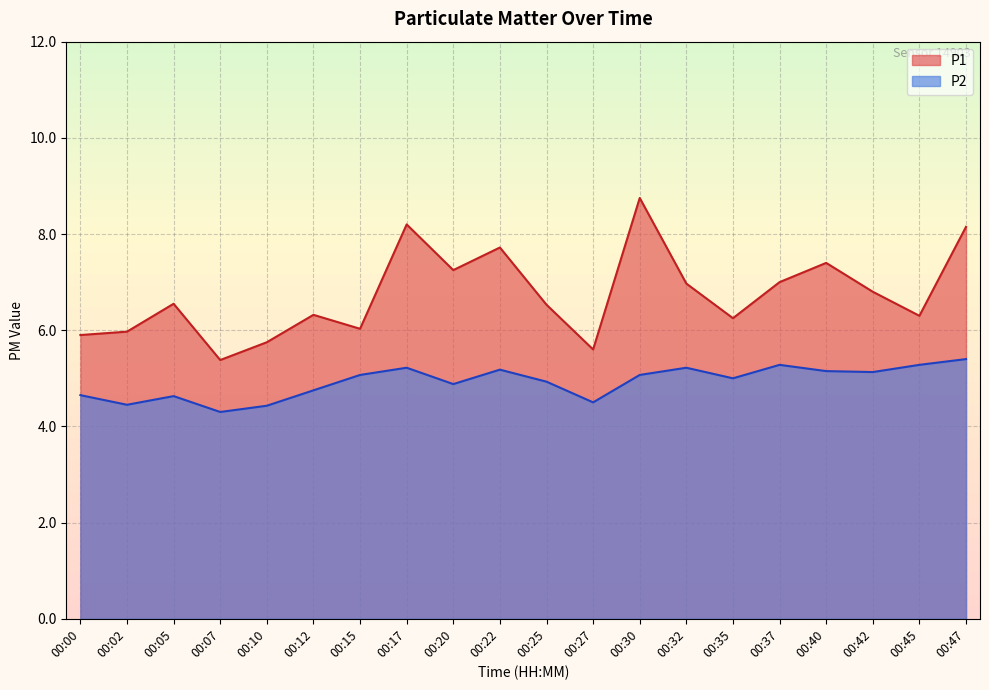

At how many categories does at least one series exceed 7?

6